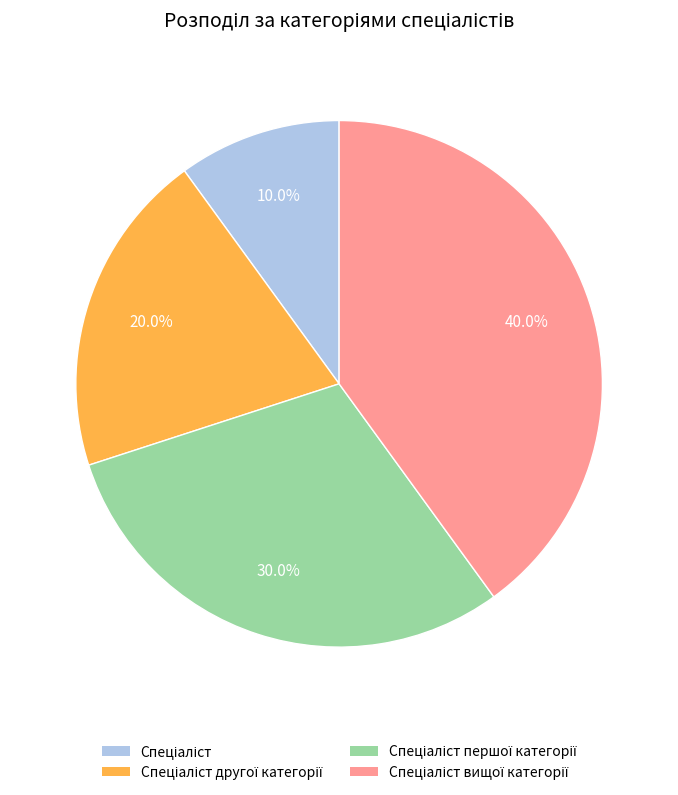

Is there a majority slice in this chart?

No